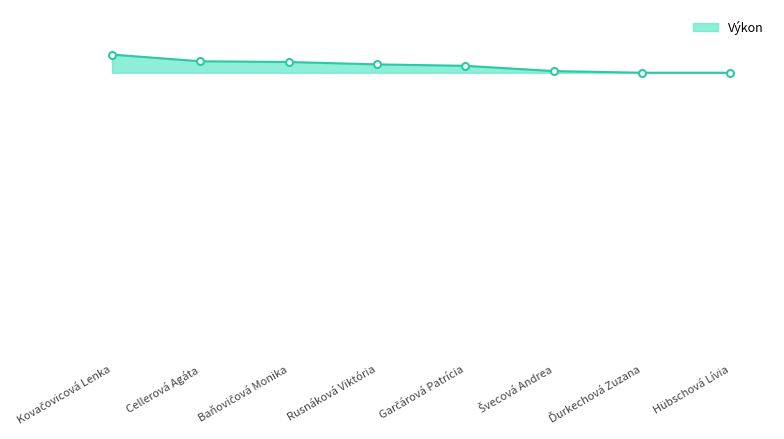

The value at Hübschová Lívia is 12.0. True or false?

True